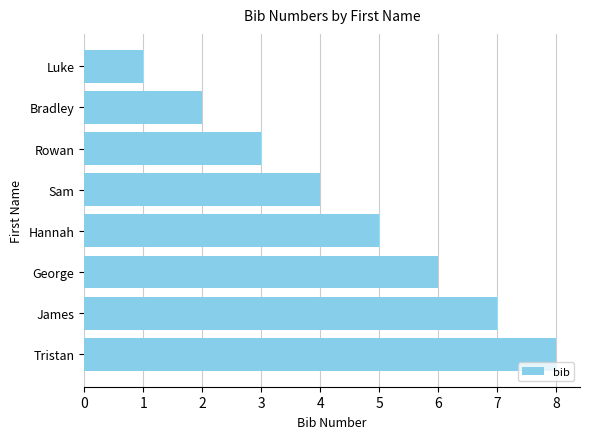

Count the values in the range 3 to 7.

5